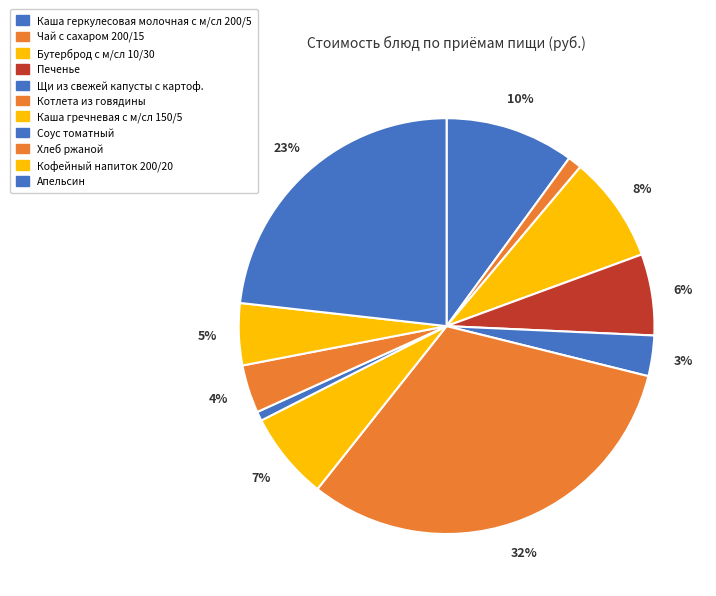

Count the number of slices in the pie.

11